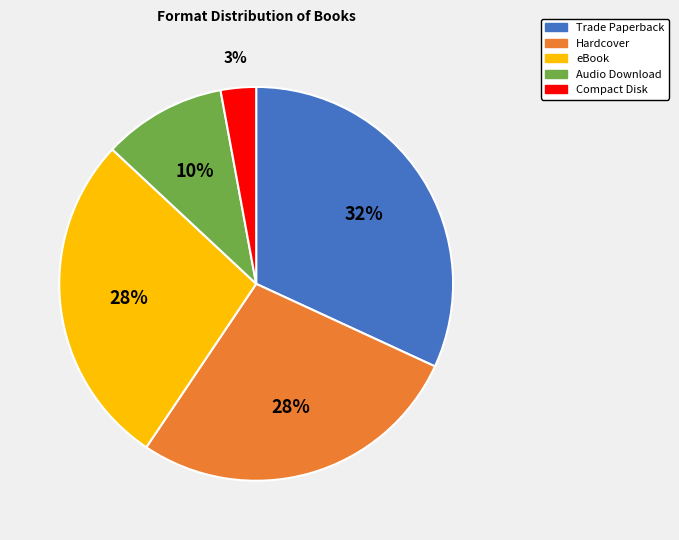

What is the smallest slice in the pie chart?

Compact Disk